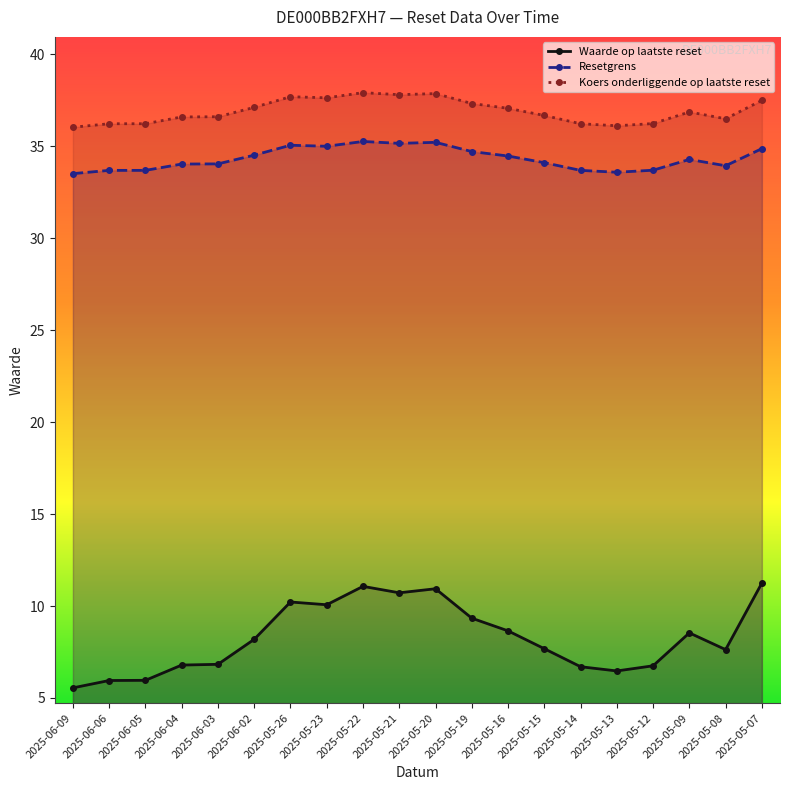

Between 2025-05-09 and 2025-05-13, which is larger?

2025-05-09